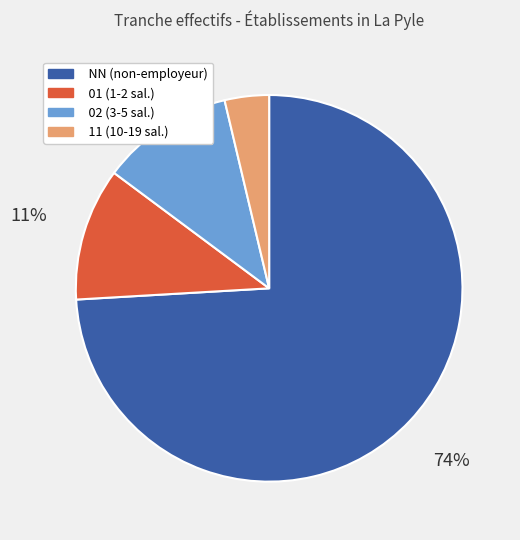

Count the number of slices in the pie.

4